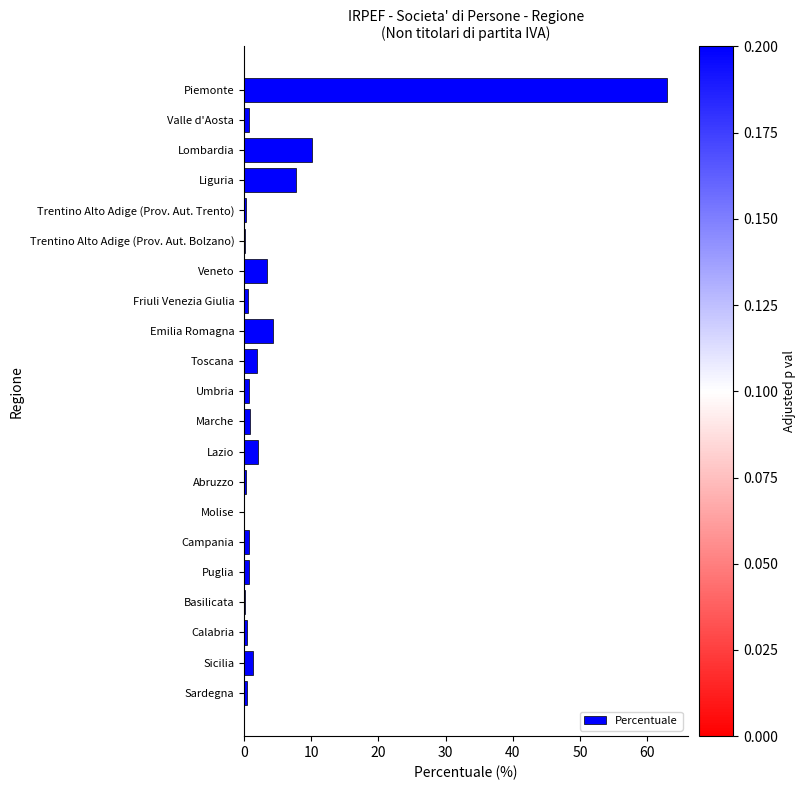

Which category has the highest value across all series?

Piemonte